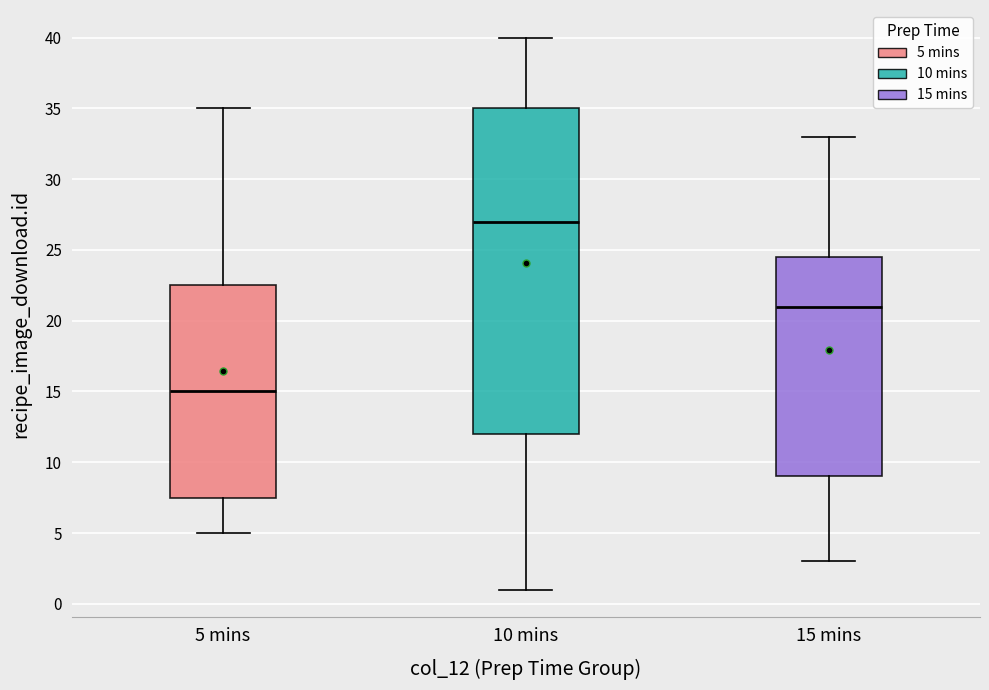

Which box has the lowest median line?

5 mins